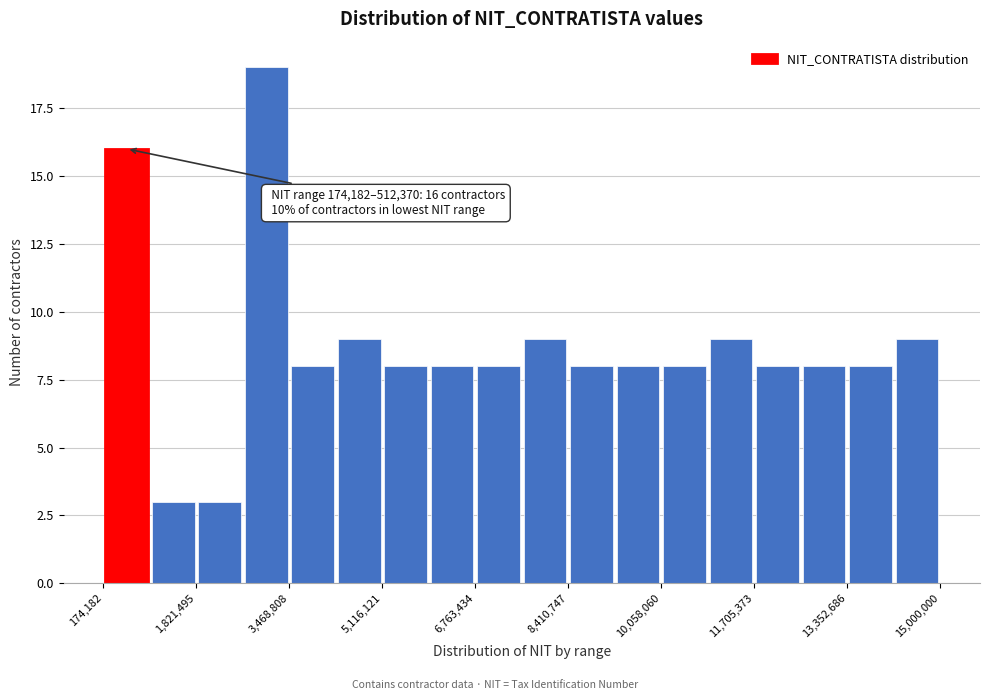

Over which range of the x-axis is the bar tallest?

2600000 to 3400000